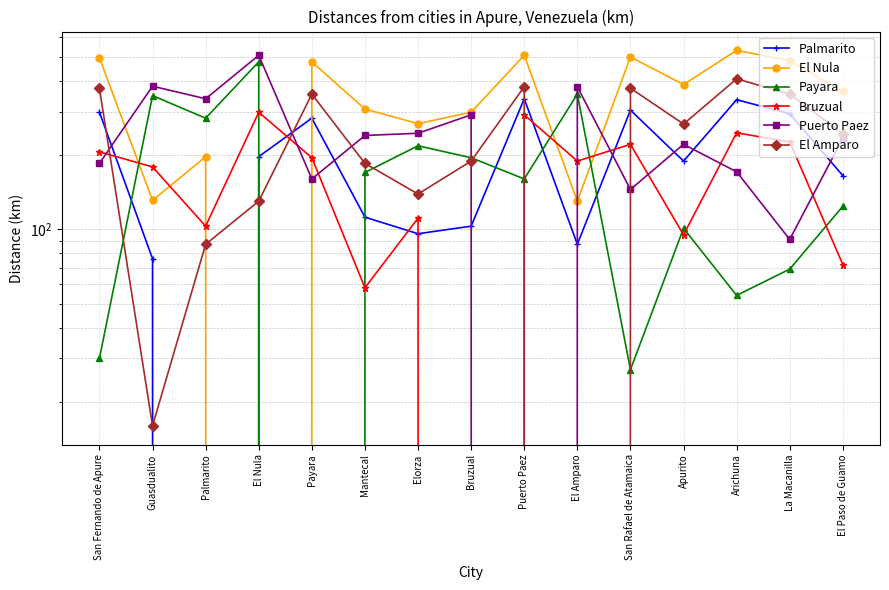

What is the average value of the Palmarito series?

192